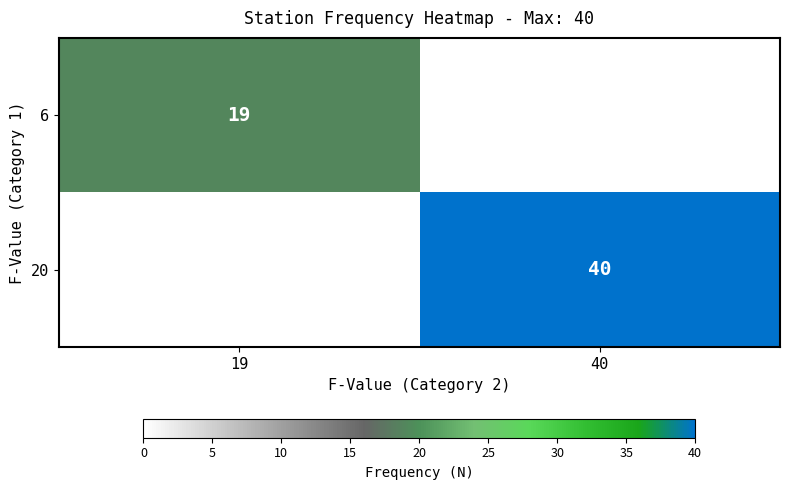

What is the total value across all series at 19?

19